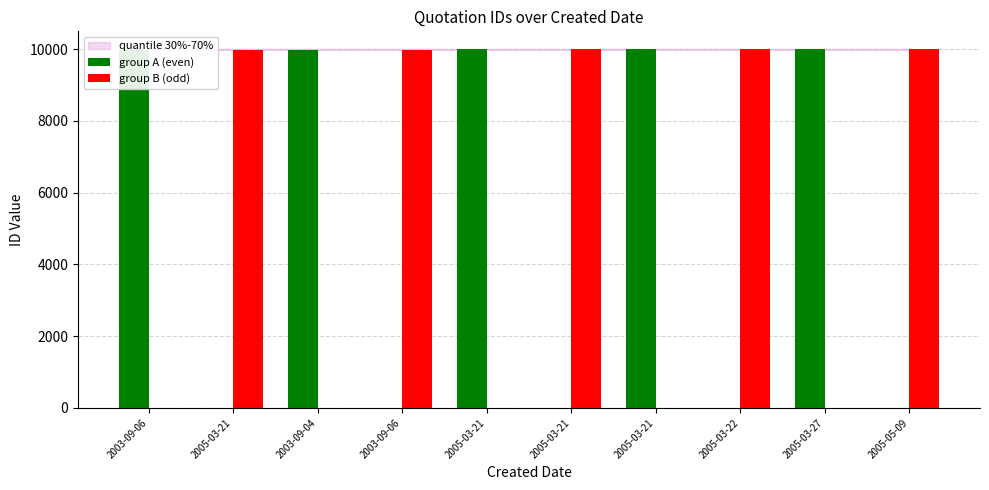

Count the number of data series in this chart.

2